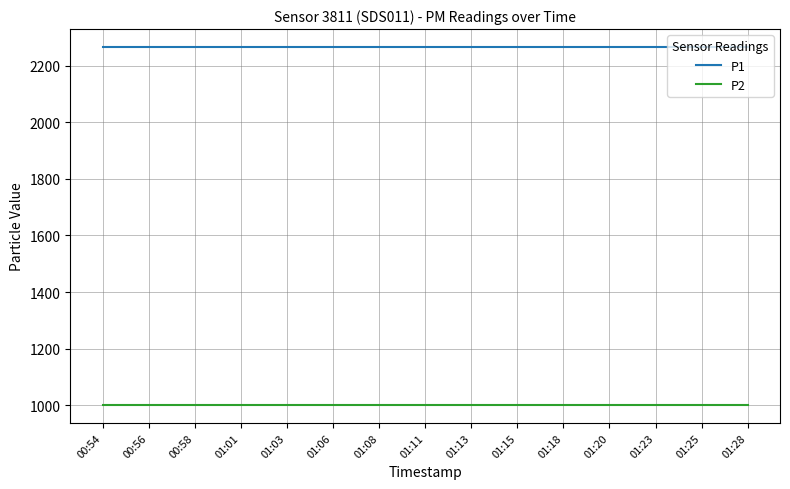

Reading left to right, list all the values displayed in this chart.

P1: 00:54=2266.7	00:56=2266.7	00:58=2266.7	01:01=2266.7	01:03=2266.7	01:06=2266.7	01:08=2266.7	01:11=2266.7	01:13=2266.7	01:15=2266.7	01:18=2266.7	01:20=2266.7	01:23=2266.7	01:25=2266.7	01:28=2266.7
P2: 00:54=999.9	00:56=999.9	00:58=999.9	01:01=999.9	01:03=999.9	01:06=999.9	01:08=999.9	01:11=999.9	01:13=999.9	01:15=999.9	01:18=999.9	01:20=999.9	01:23=999.9	01:25=999.9	01:28=999.9